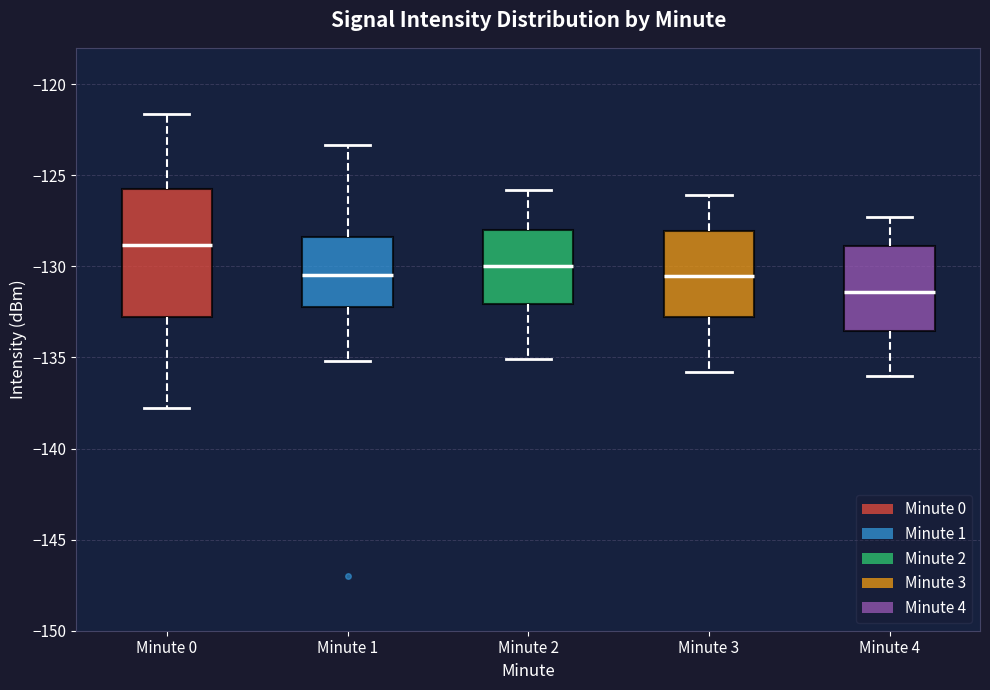

Reading left to right, transcribe this box plot: for each box, give where its median line is, the range the box spans, and where its two whiskers end, as read against the y-axis. The values are not printed on the chart, so give them approximately, as read against the axis.

Minute 0: median -129.0, box -133.0 to -125.5, whiskers -138.0 to -121.5
Minute 1: median -130.5, box -132.0 to -128.5, whiskers -135.0 to -123.5
Minute 2: median -130.0, box -132.0 to -128.0, whiskers -135.0 to -126.0
Minute 3: median -130.5, box -133.0 to -128.0, whiskers -136.0 to -126.0
Minute 4: median -131.5, box -133.5 to -129.0, whiskers -136.0 to -127.5